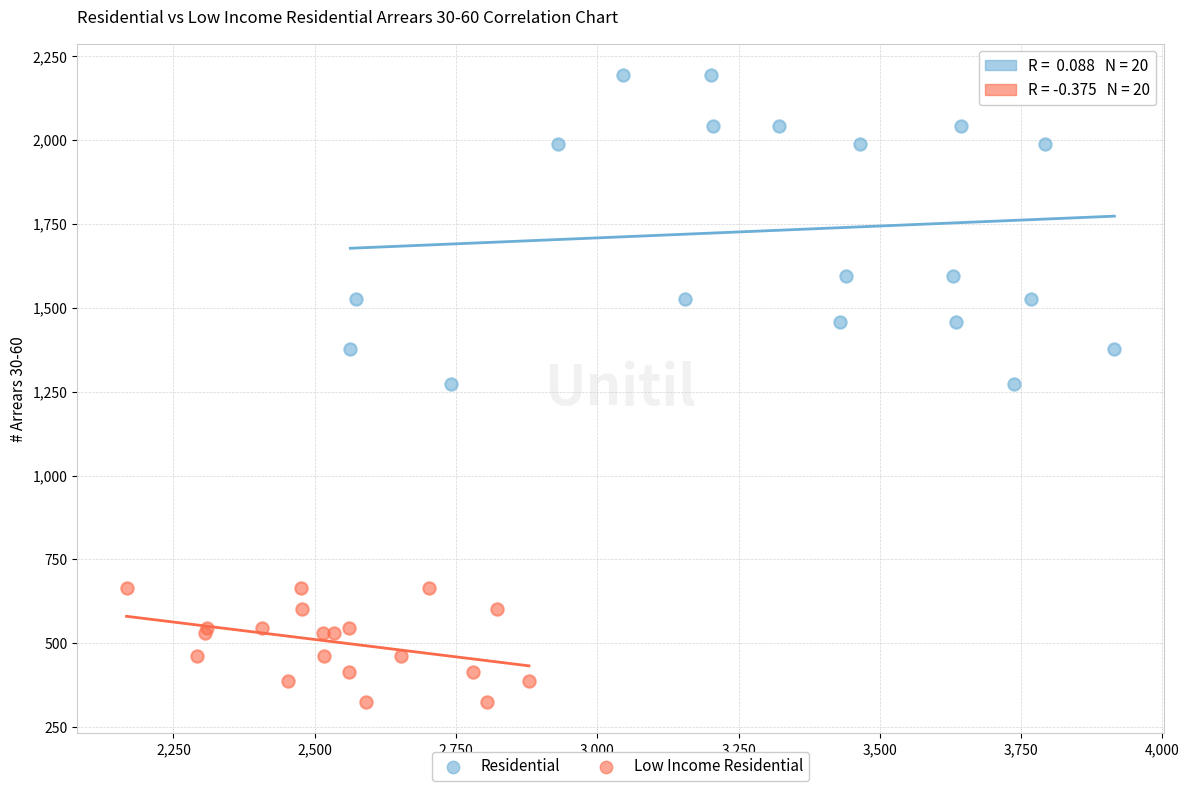

Which series contains the highest Y value?

Residential